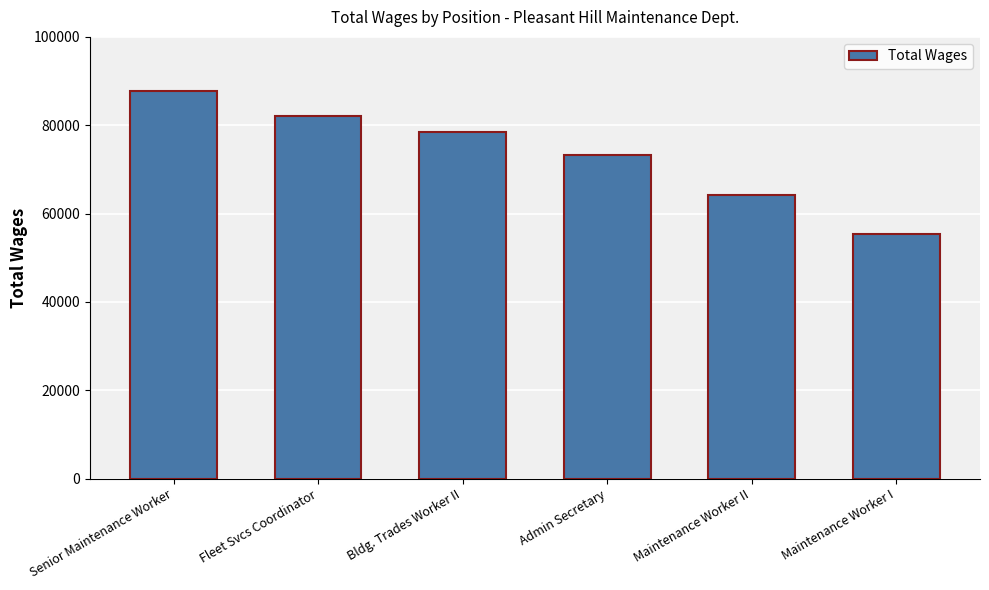

Between Senior Maintenance Worker and Maintenance Worker II, which is larger?

Senior Maintenance Worker